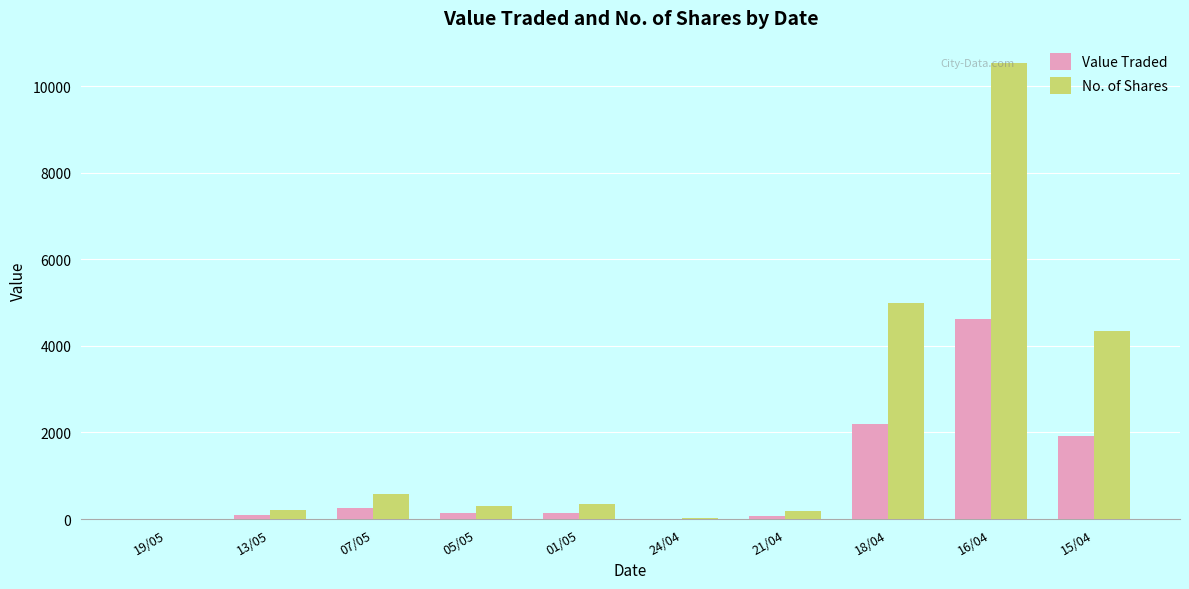

Which series has the largest total across all categories?

No. of Shares